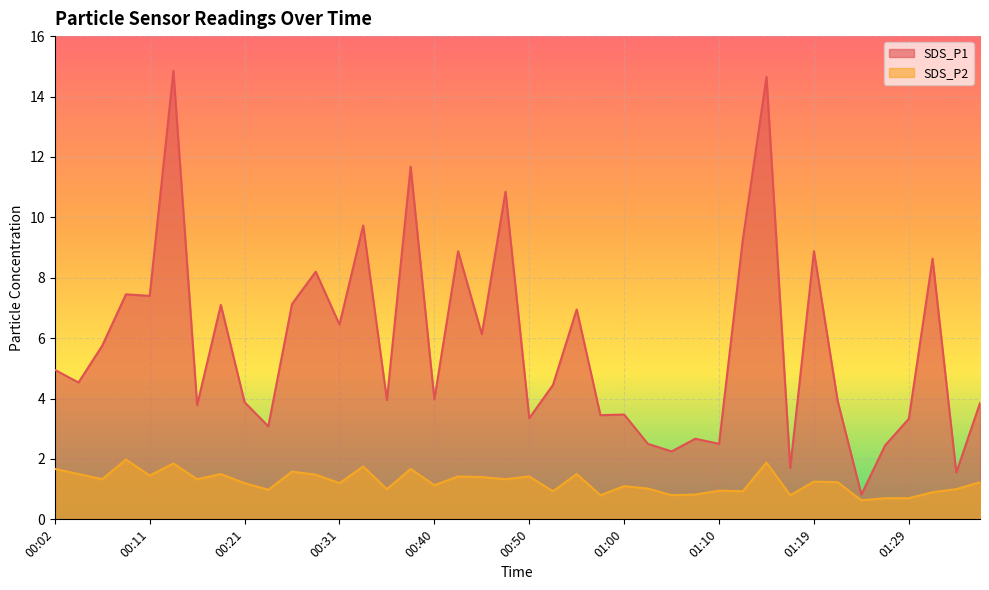

How many data points in SDS_P2 are less than 1?

12